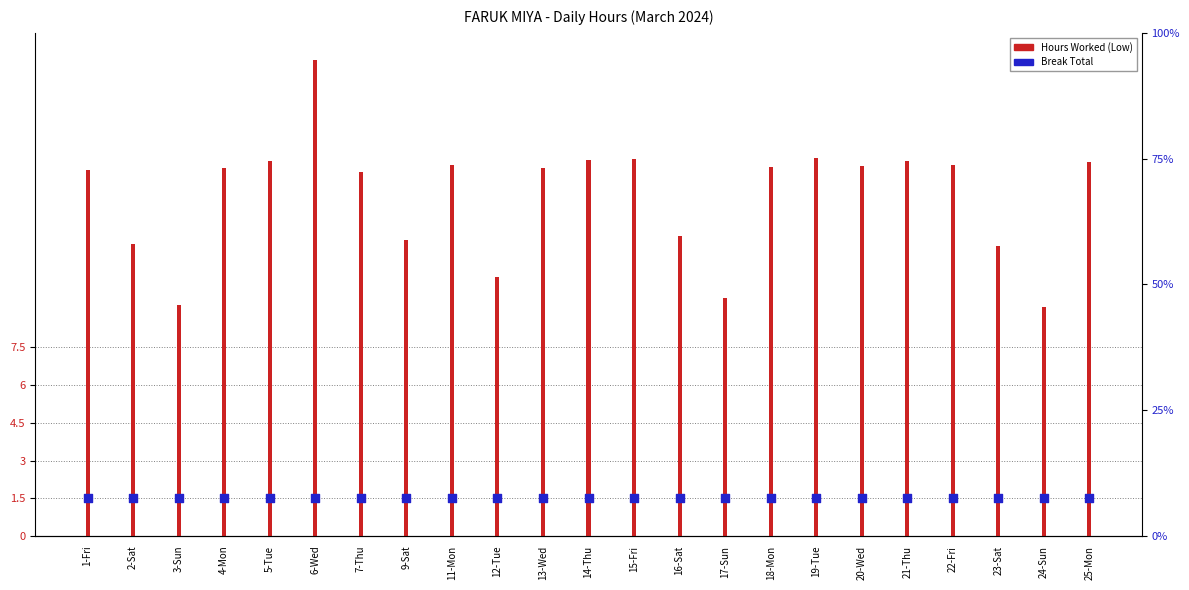

Which series contains the highest Y value?

Hours Worked (Low)